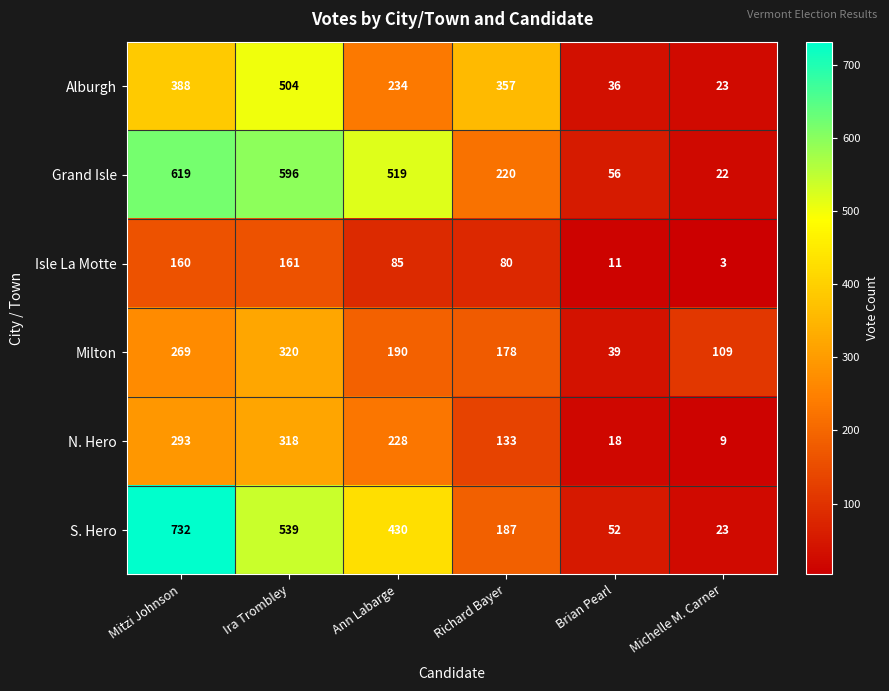

How many distinct data groups are displayed?

6